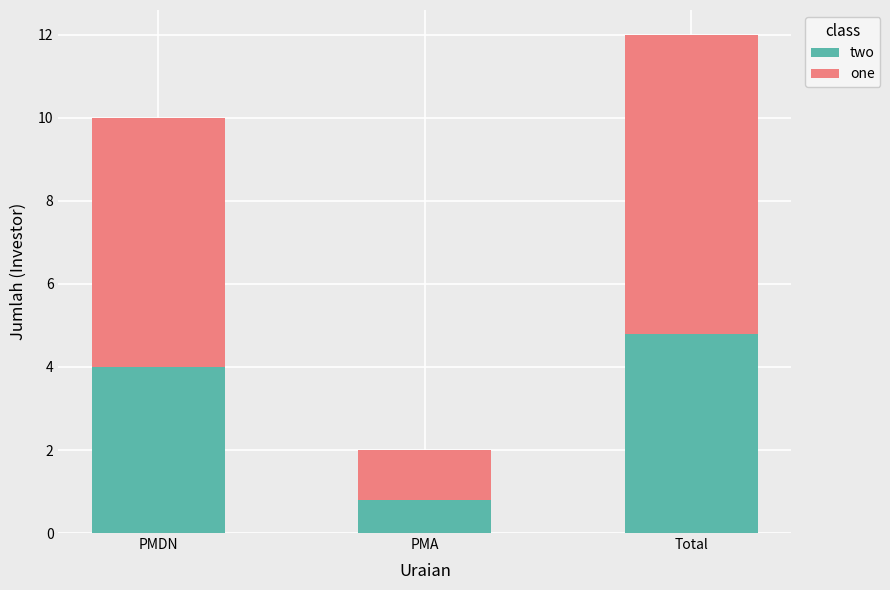

List the labels in order of two value, largest first.

Total, PMDN, PMA